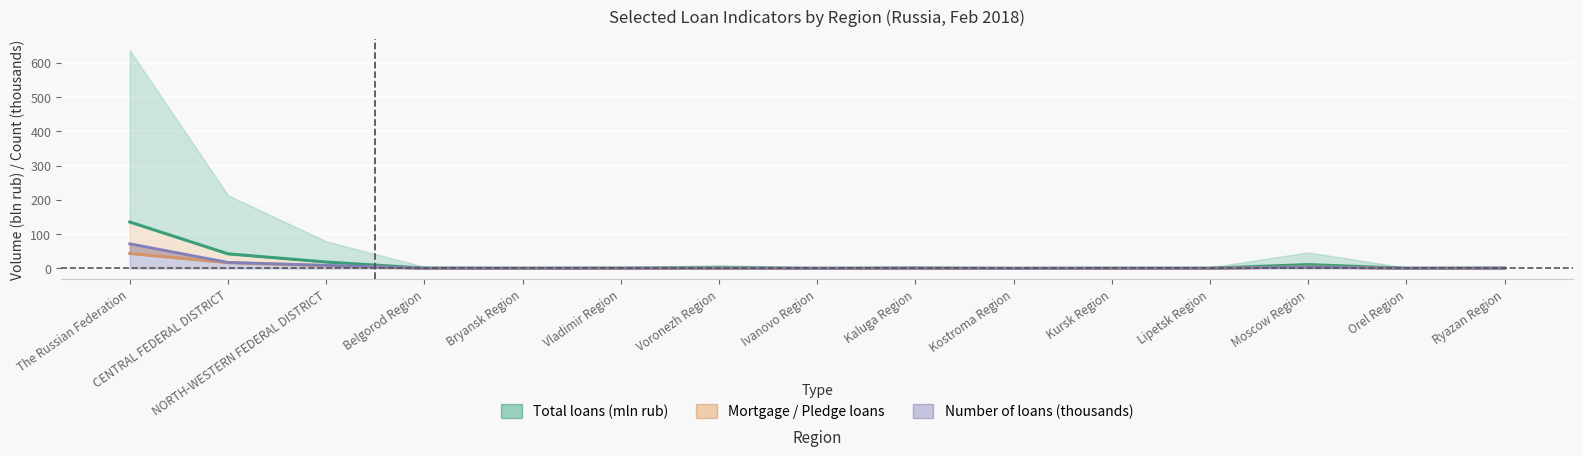

How many lines are shown in the chart?

3